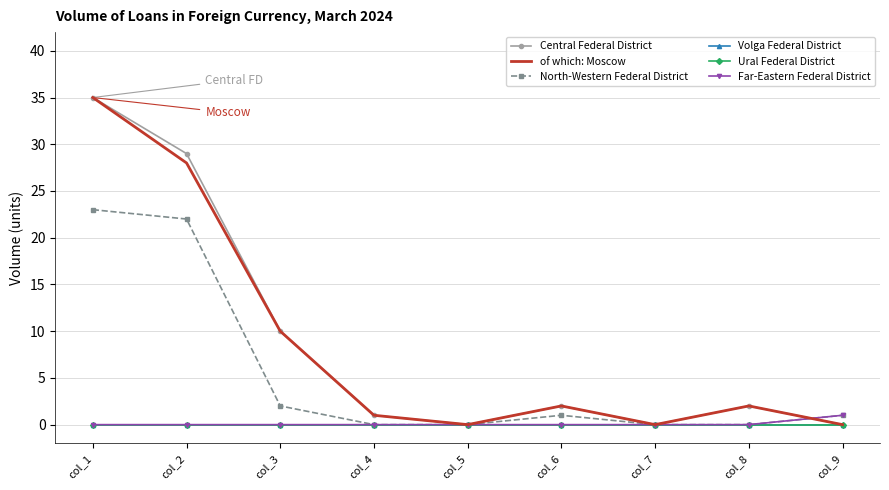

How many lines are shown in the chart?

6